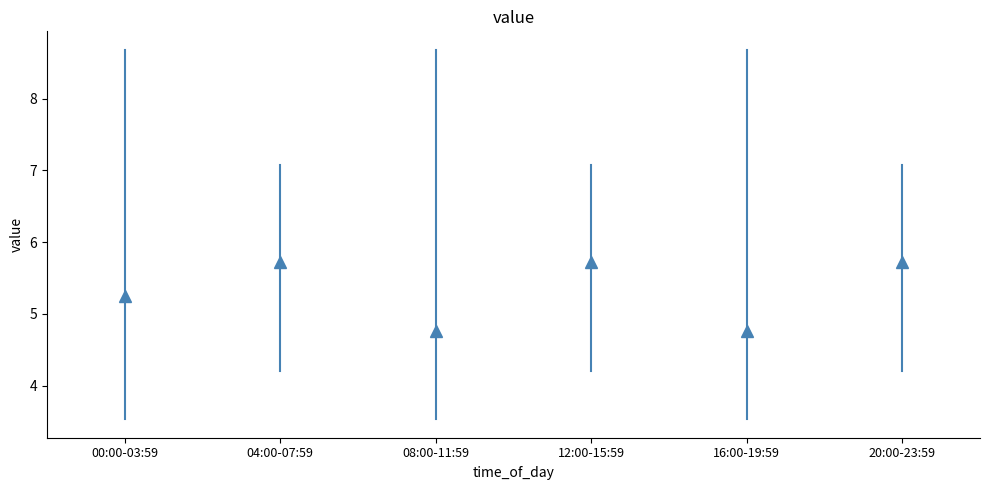

Reading left to right, transcribe this box plot: for each box, give where its median line is, the range the box spans, and where its two whiskers end, as read against the y-axis. The values are not printed on the chart, so give them approximately, as read against the axis.

00:00-03:59: median 5.1, box 4.5 to 5.9, whiskers 3.5 to 7.1
04:00-07:59: median 5.8, box 5.2 to 6.3, whiskers 4.2 to 7.1
08:00-11:59: median 4.6, box 4.1 to 5.0, whiskers 3.5 to 5.9
12:00-15:59: median 5.8, box 5.2 to 6.3, whiskers 4.2 to 7.1
16:00-19:59: median 4.6, box 4.1 to 5.0, whiskers 3.5 to 5.9
20:00-23:59: median 5.8, box 5.2 to 6.3, whiskers 4.2 to 7.1